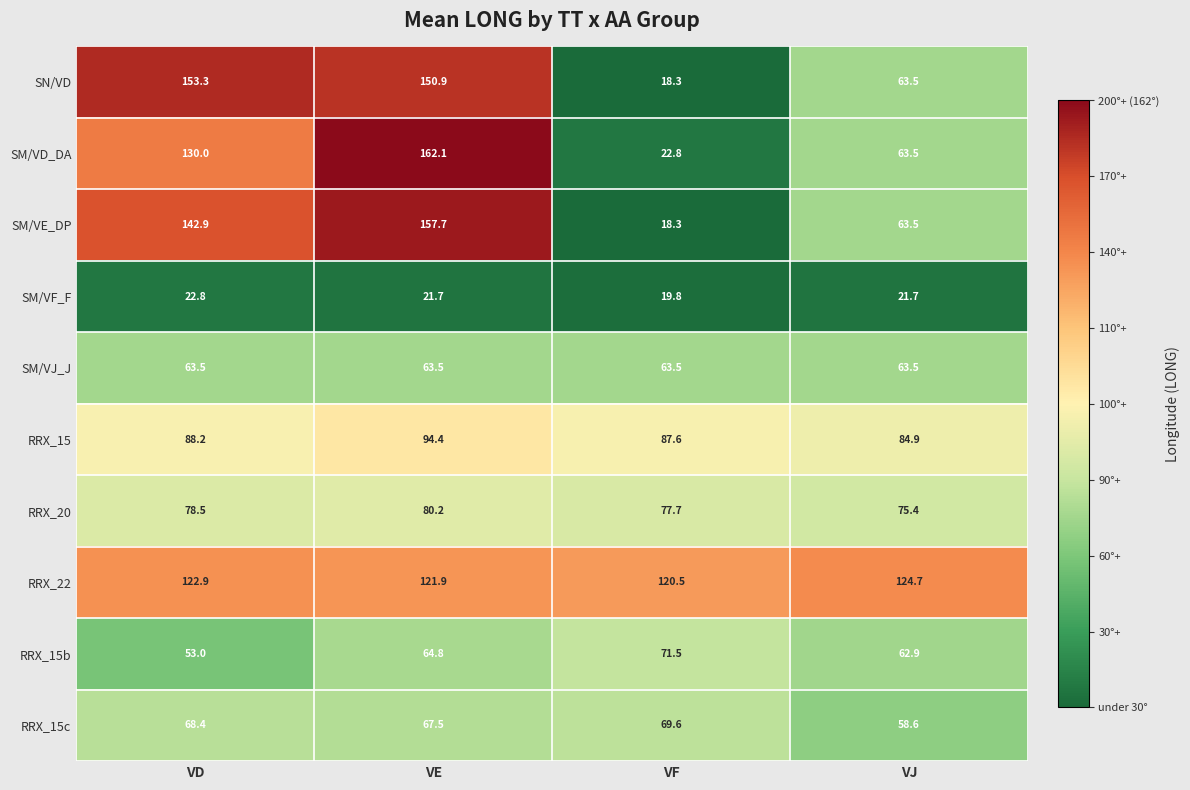

How many data points does each series have?

4